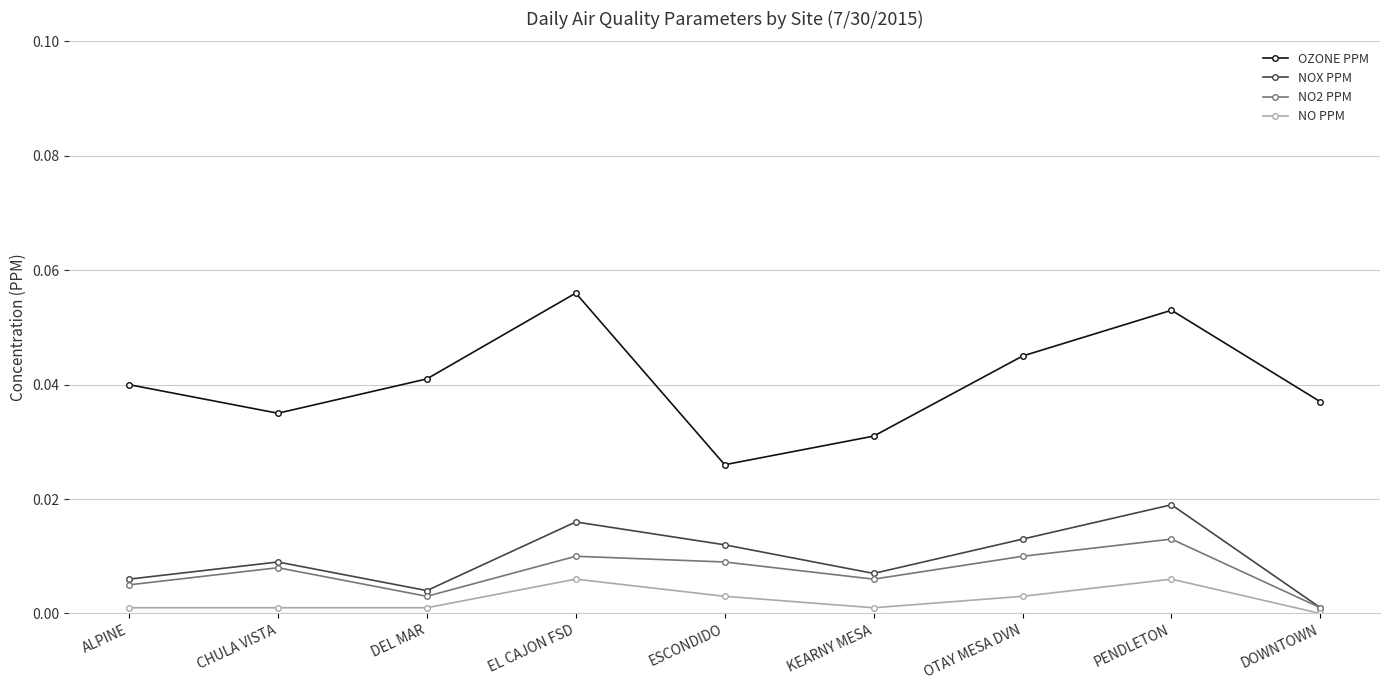

What position from the right is DEL MAR?

7